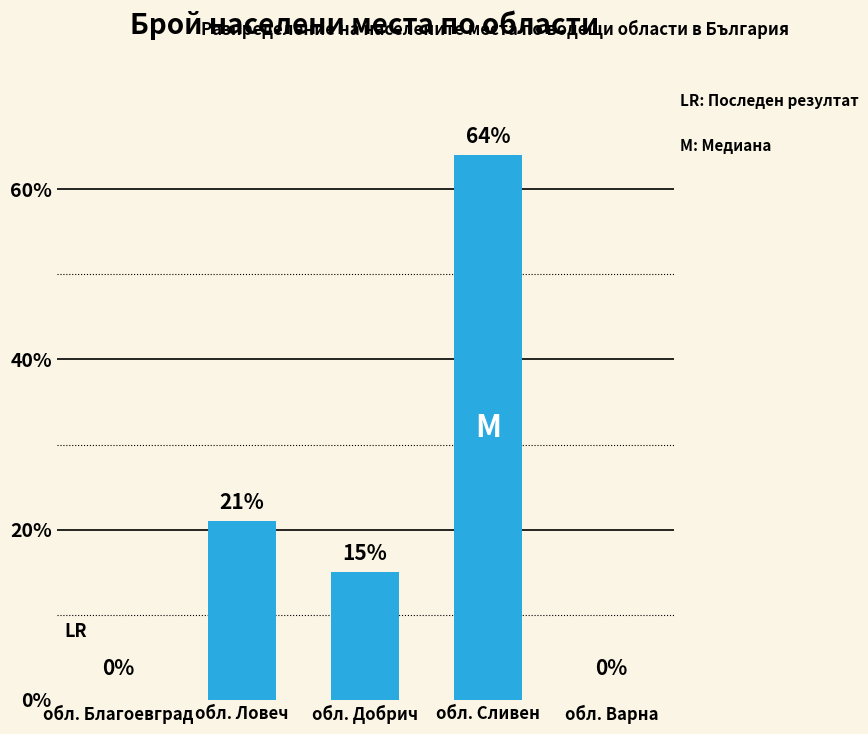

Count the number of data series in this chart.

1